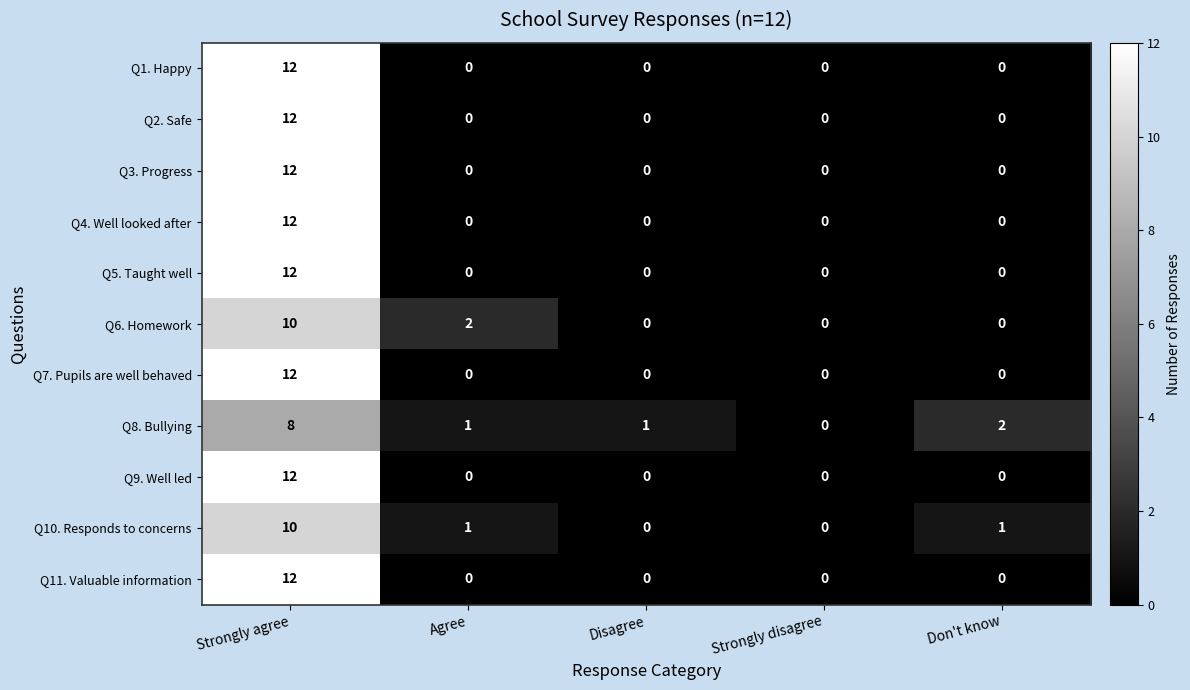

What is the sum of the Q2. Safe values at Strongly agree and Strongly disagree?

12